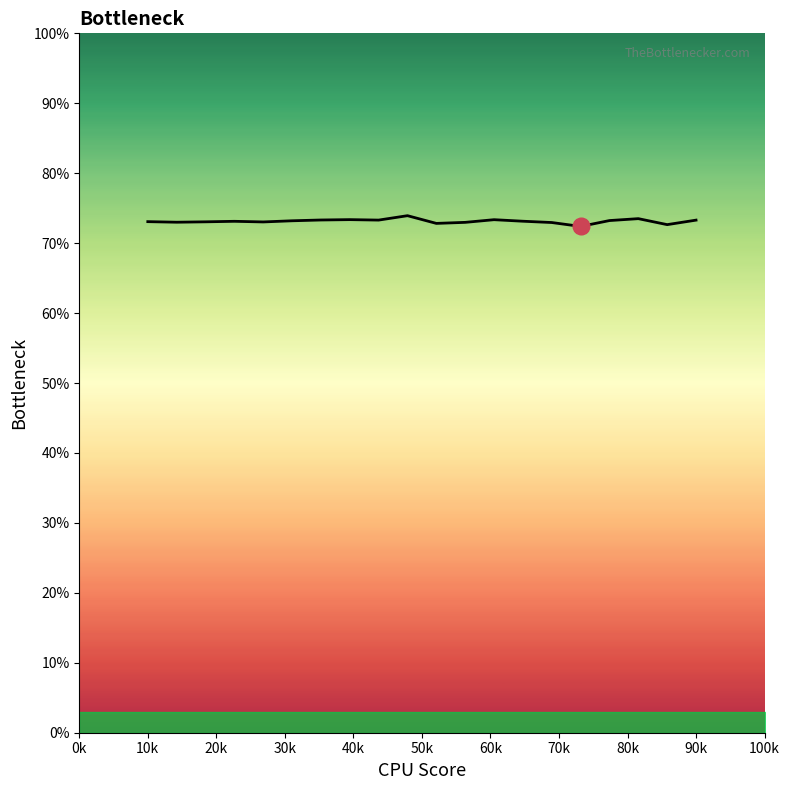

True or false: the data has more than 1 interior local peaks.

True